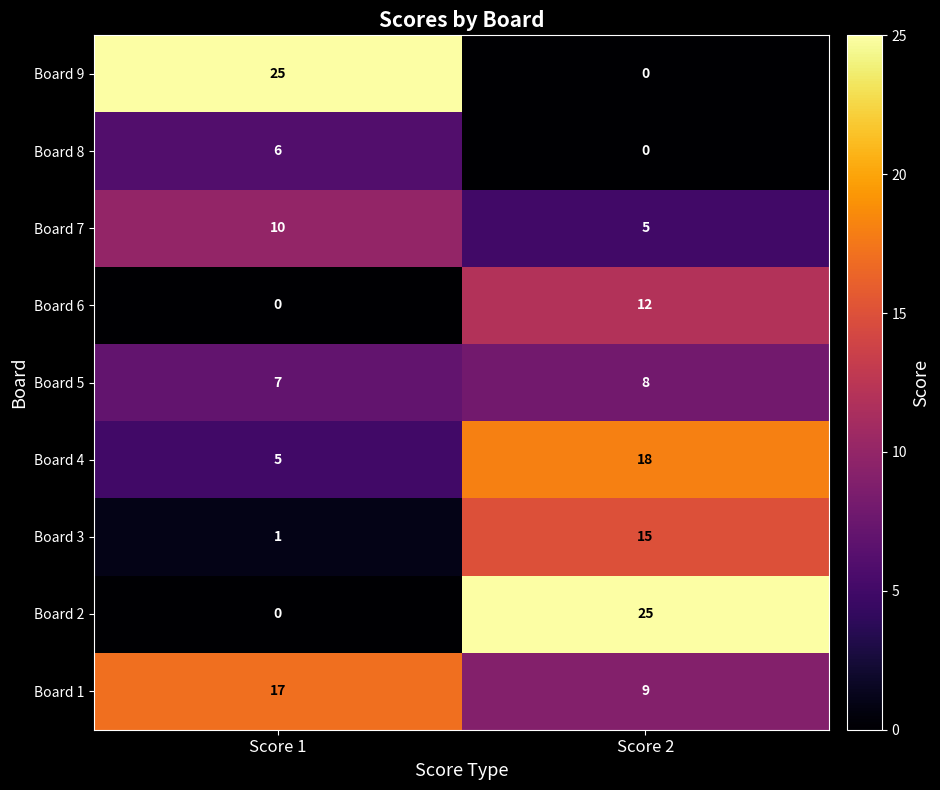

True or false: Board 1 has a value of 17 at Score 1.

True